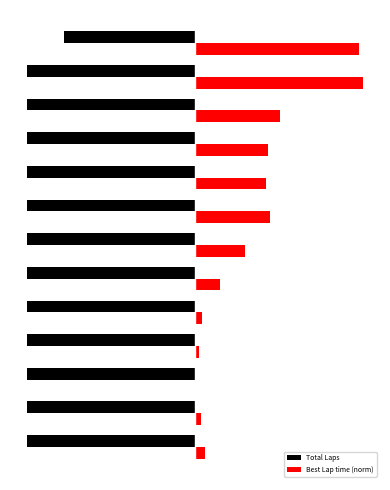

What are all the series names shown in the legend?

Total Laps, Best Lap time (norm)